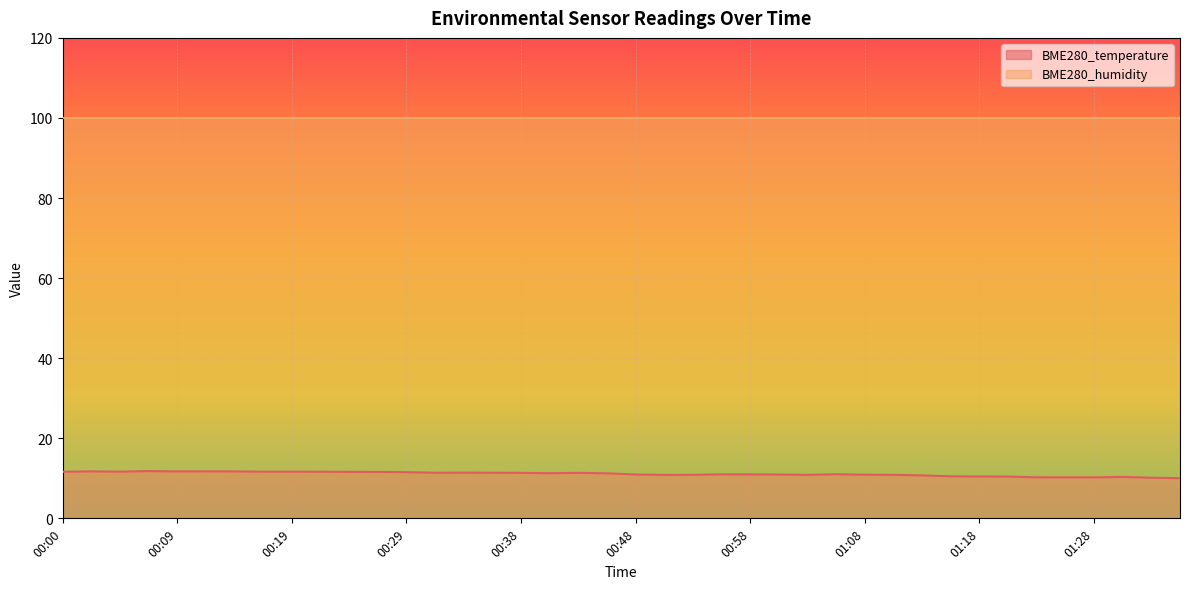

What is the value of the 11th point from the left?

11.6